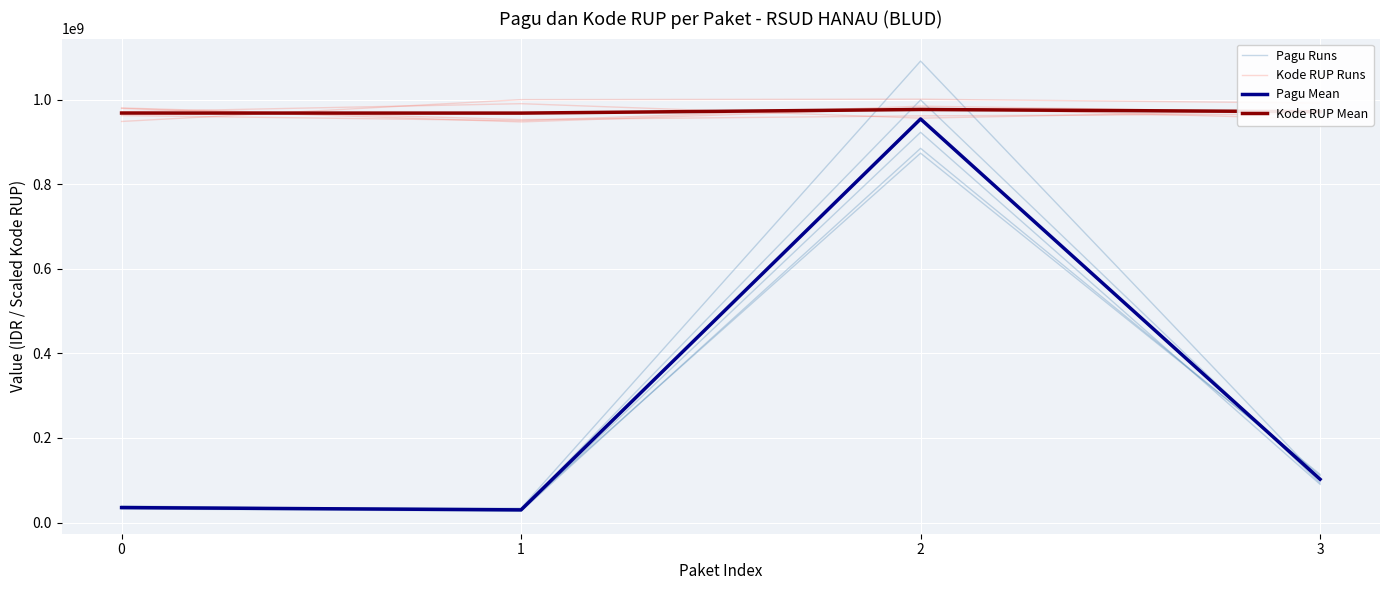

How many lines are shown in the chart?

4